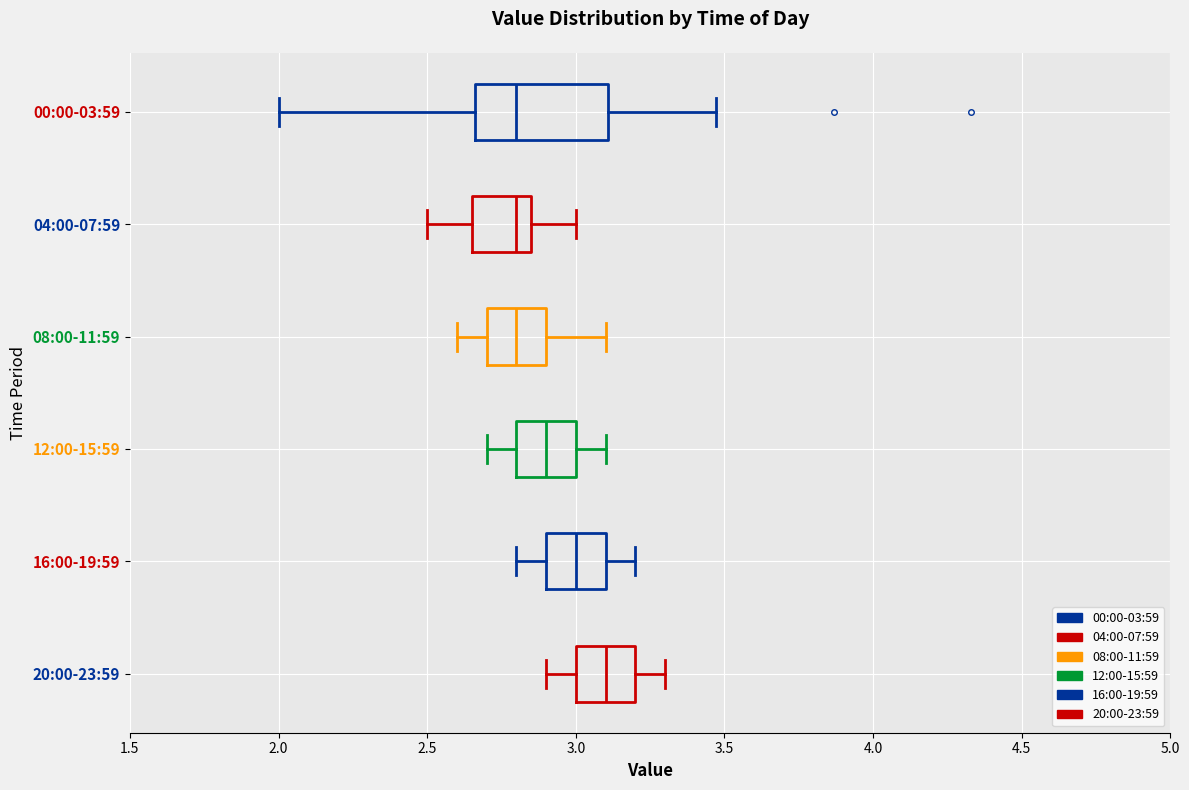

Where does the median line of the box for 00:00-03:59 sit on the x-axis? The values are not printed on the chart, so give them approximately, as read against the axis.

2.80